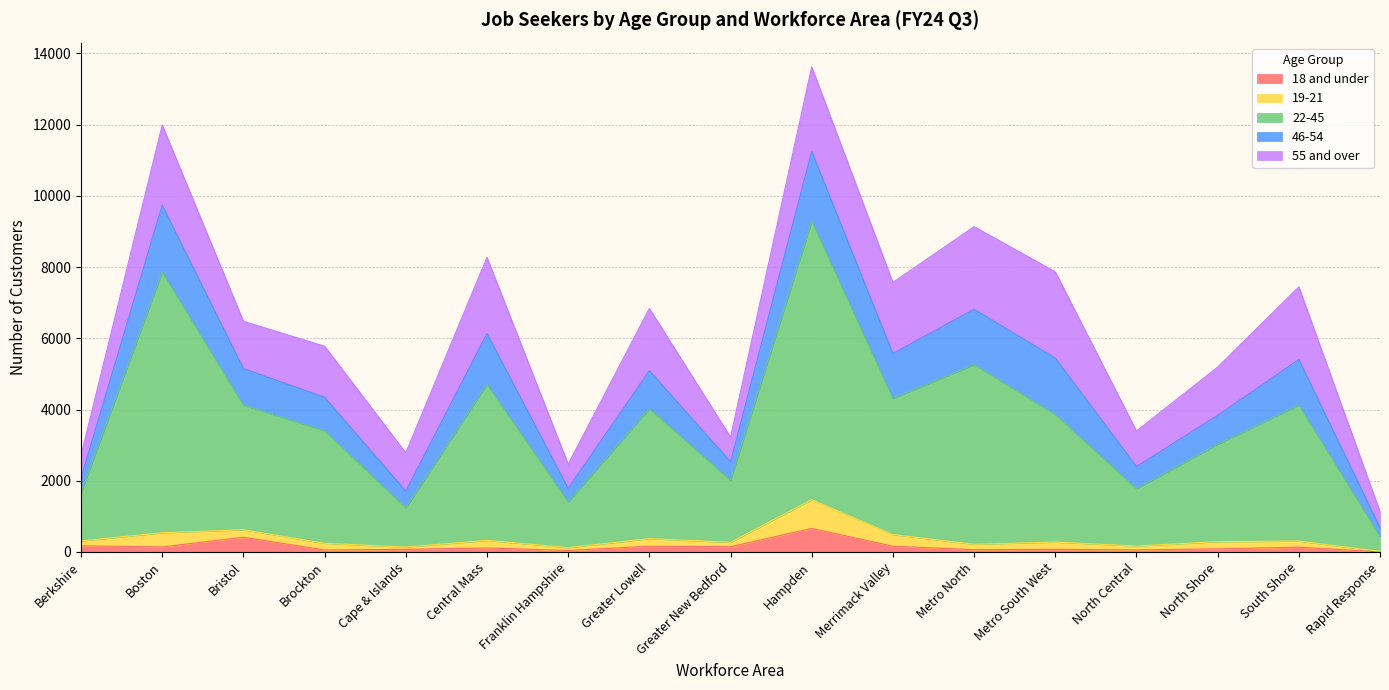

At which category is the sum across all series the highest?

Hampden